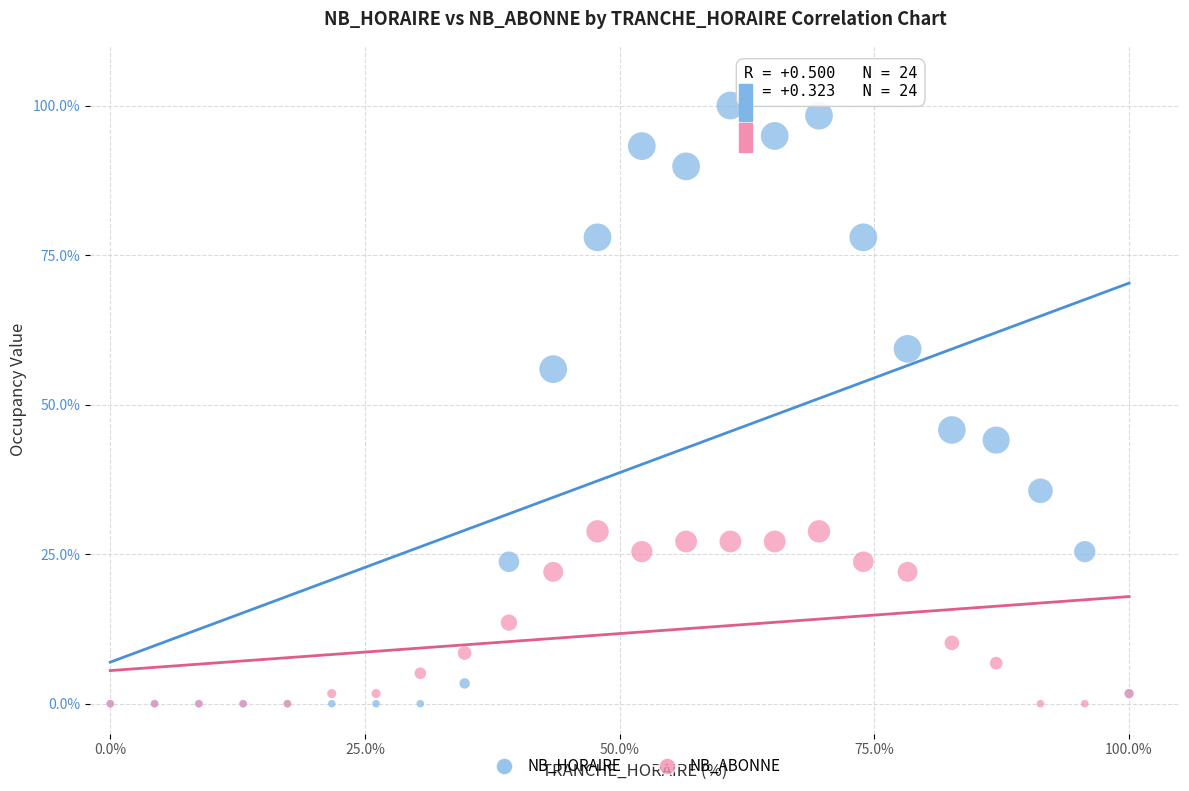

Which series has the largest Y range (max minus min)?

NB_HORAIRE